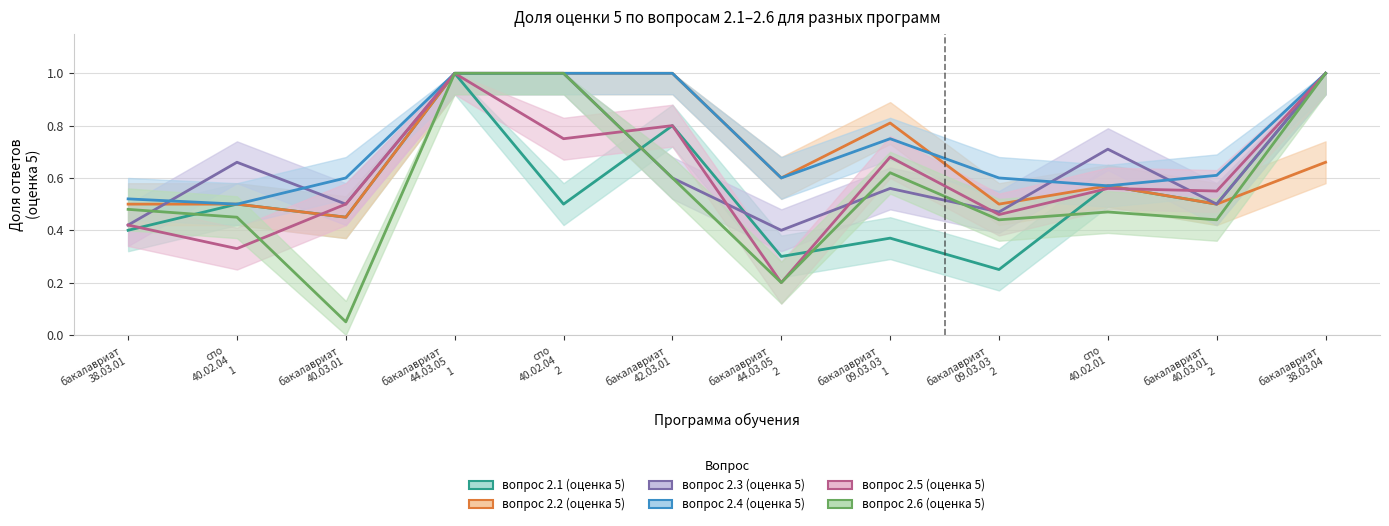

True or false: вопрос 2.3 (оценка 5) has more than 1 points higher than both neighbors.

True